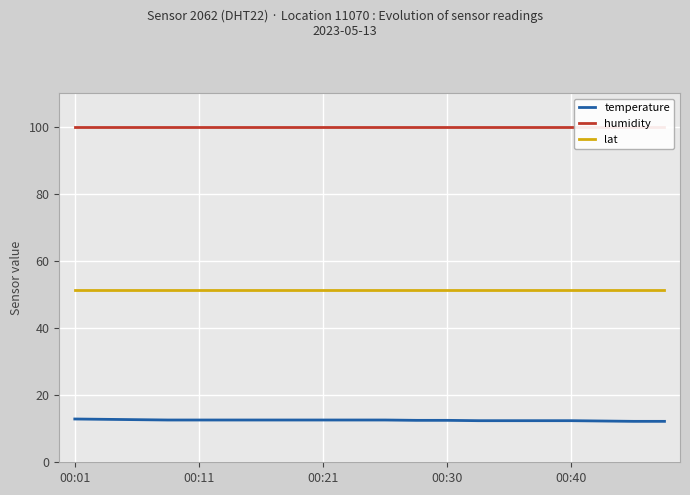

True or false: temperature and lat cross at least once.

False